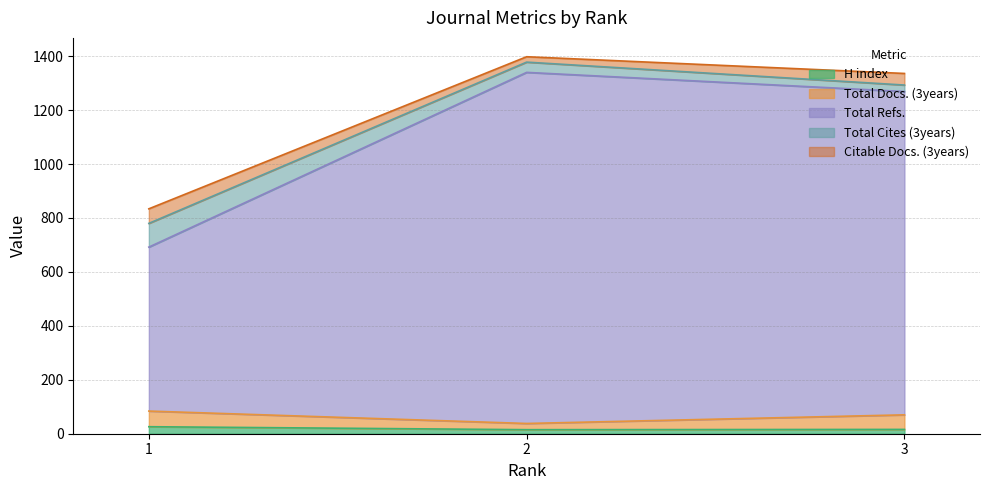

Does the chart display data point markers on the line(s)?

No